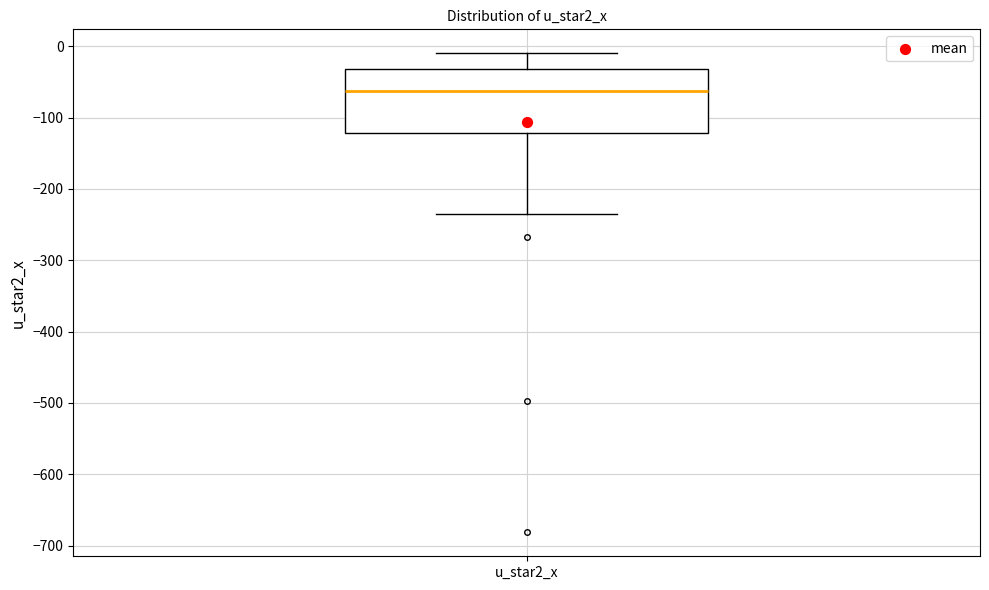

Where does the median line of the box for u_star2_x sit on the y-axis? The values are not printed on the chart, so give them approximately, as read against the axis.

-60